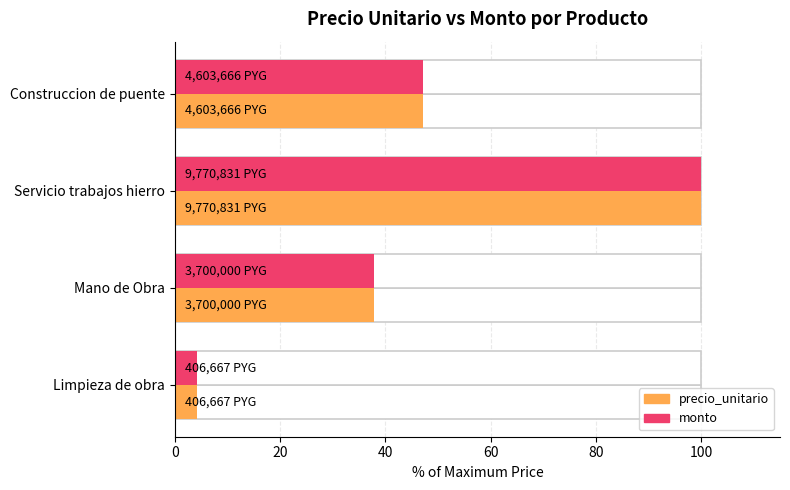

What is the maximum value for precio_unitario?

100.0